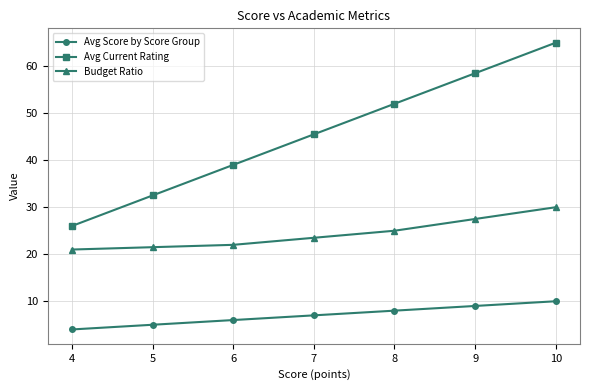

Is the value of Avg Current Rating at 6 greater than the value of Budget Ratio at 8?

Yes